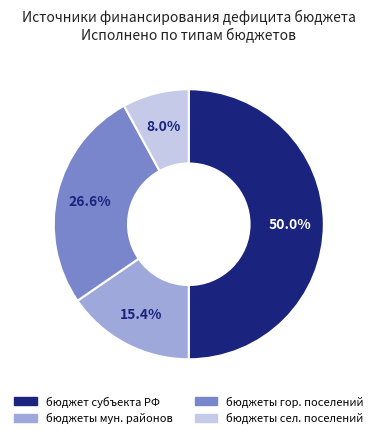

Which slice is the smallest?

бюджеты сельских поселений